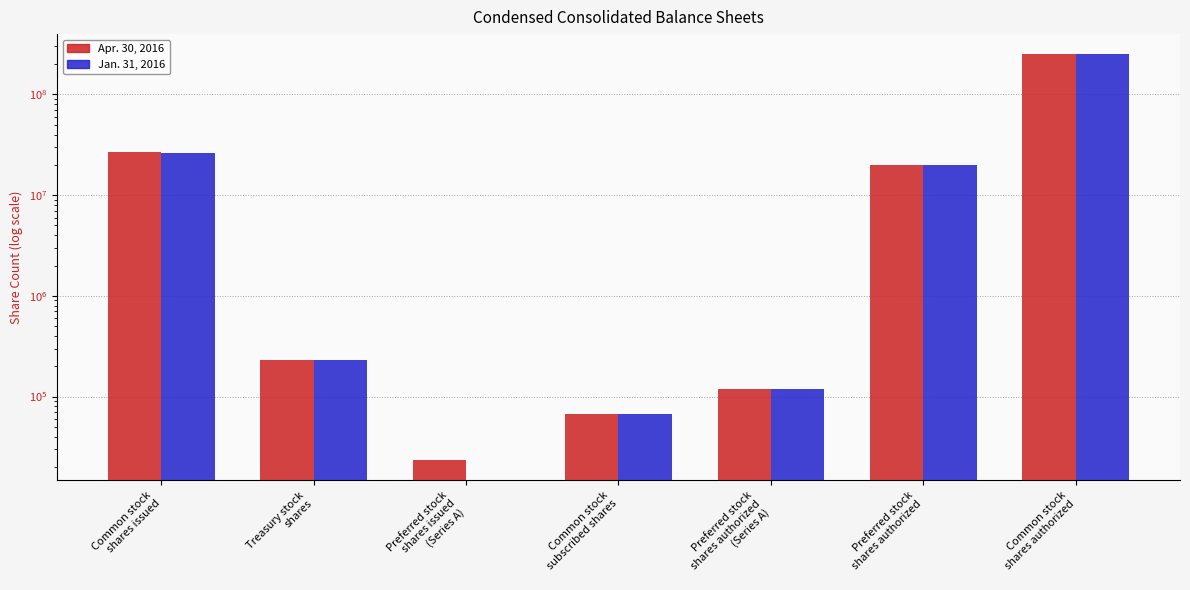

What is the value of the Apr. 30, 2016 bar at the 5th from the left?

120000